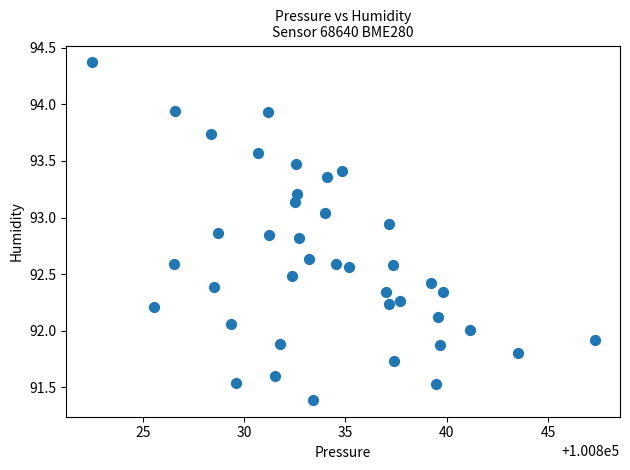

What is the range of X values (max minus min)?

24.8